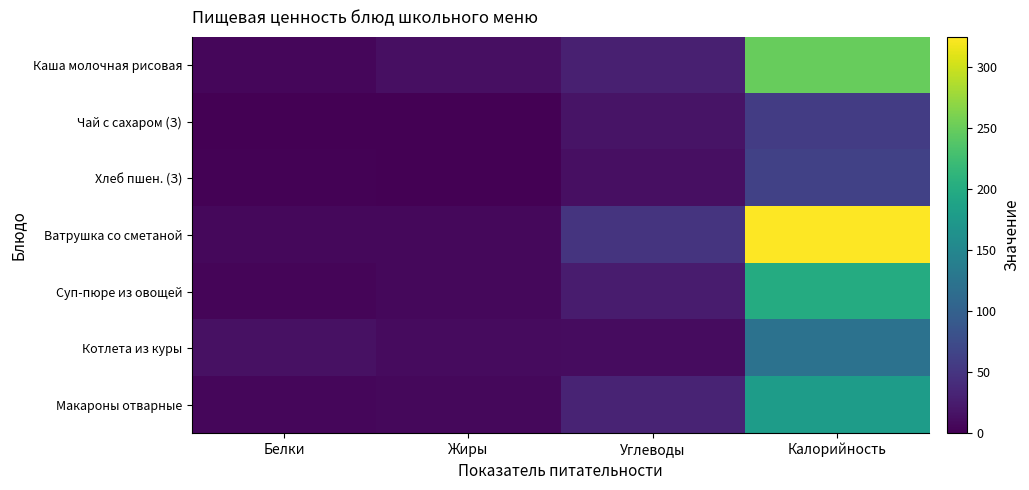

At Жиры, list the series in order from largest to smallest.

Каша молочная рисовая, Котлета из куры, Ватрушка со сметаной, Макароны отварные, Суп-пюре из овощей, Хлеб пшен. (З), Чай с сахаром (З)